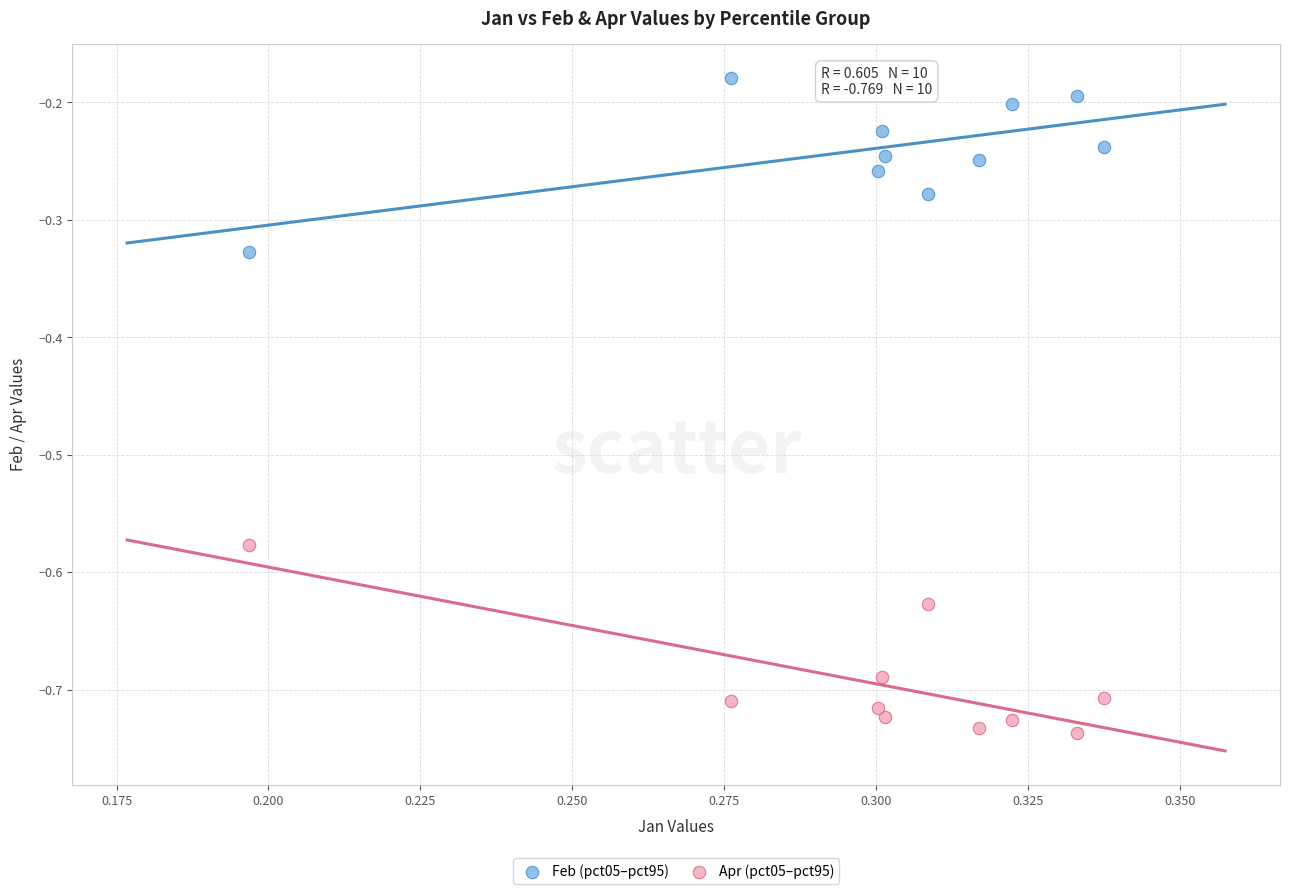

Across all data points, what is the range of Y values (max minus min)?

0.6